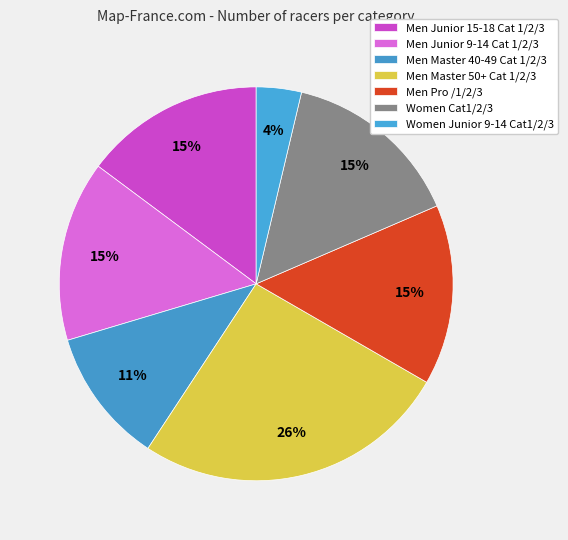

Rank the categories by value from highest to lowest.

Men Master 50+ Cat 1/2/3, Men Junior 15-18 Cat 1/2/3, Men Junior 9-14 Cat 1/2/3, Men Pro /1/2/3, Women Cat1/2/3, Men Master 40-49 Cat 1/2/3, Women Junior 9-14 Cat1/2/3